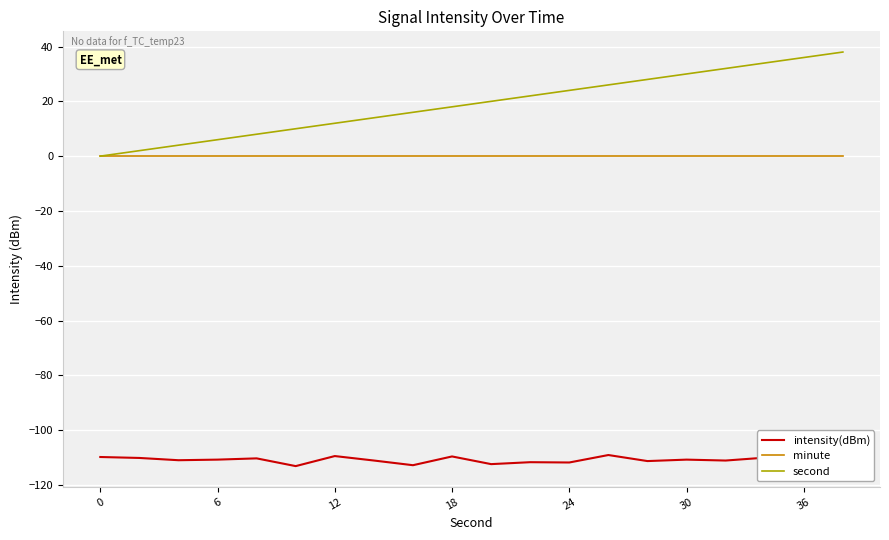

Which series has the largest range (max minus min)?

second